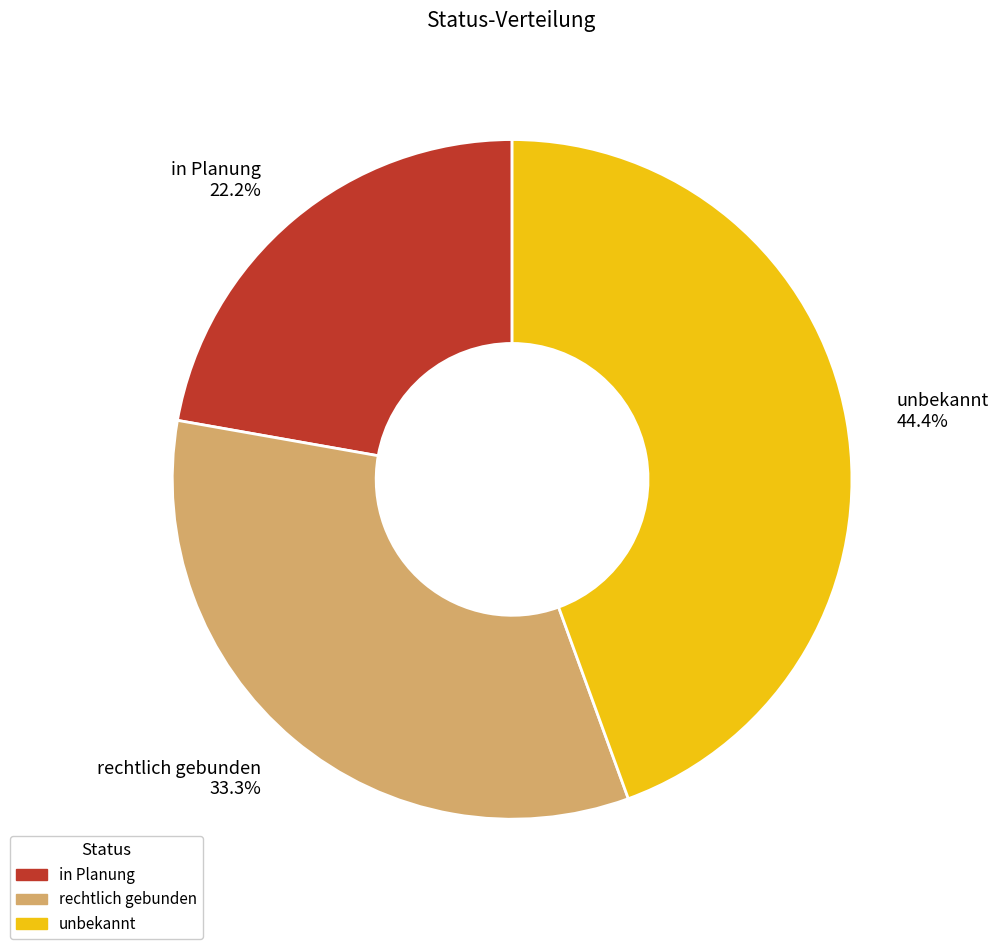

Does any single category account for the majority?

No